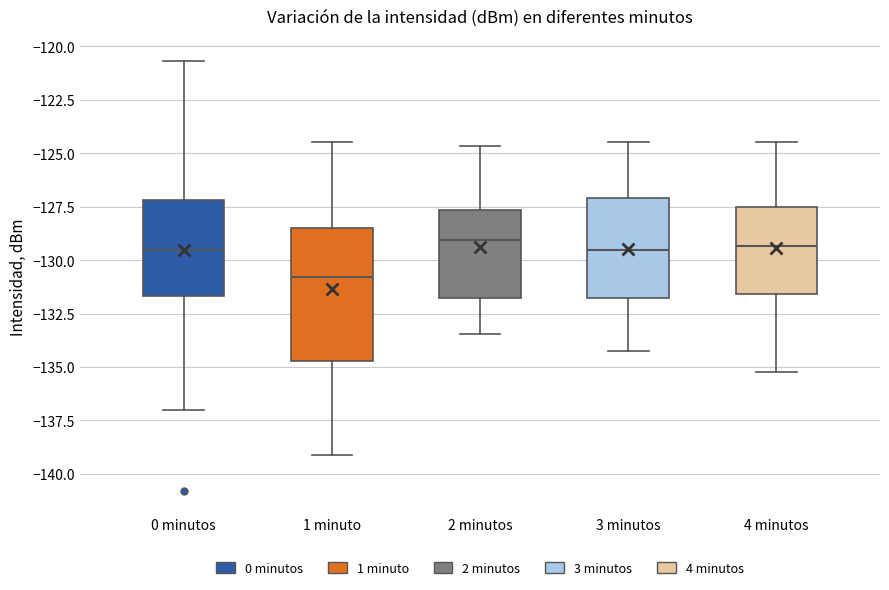

Which box is the tallest, from its lower edge to its upper edge?

1 minuto